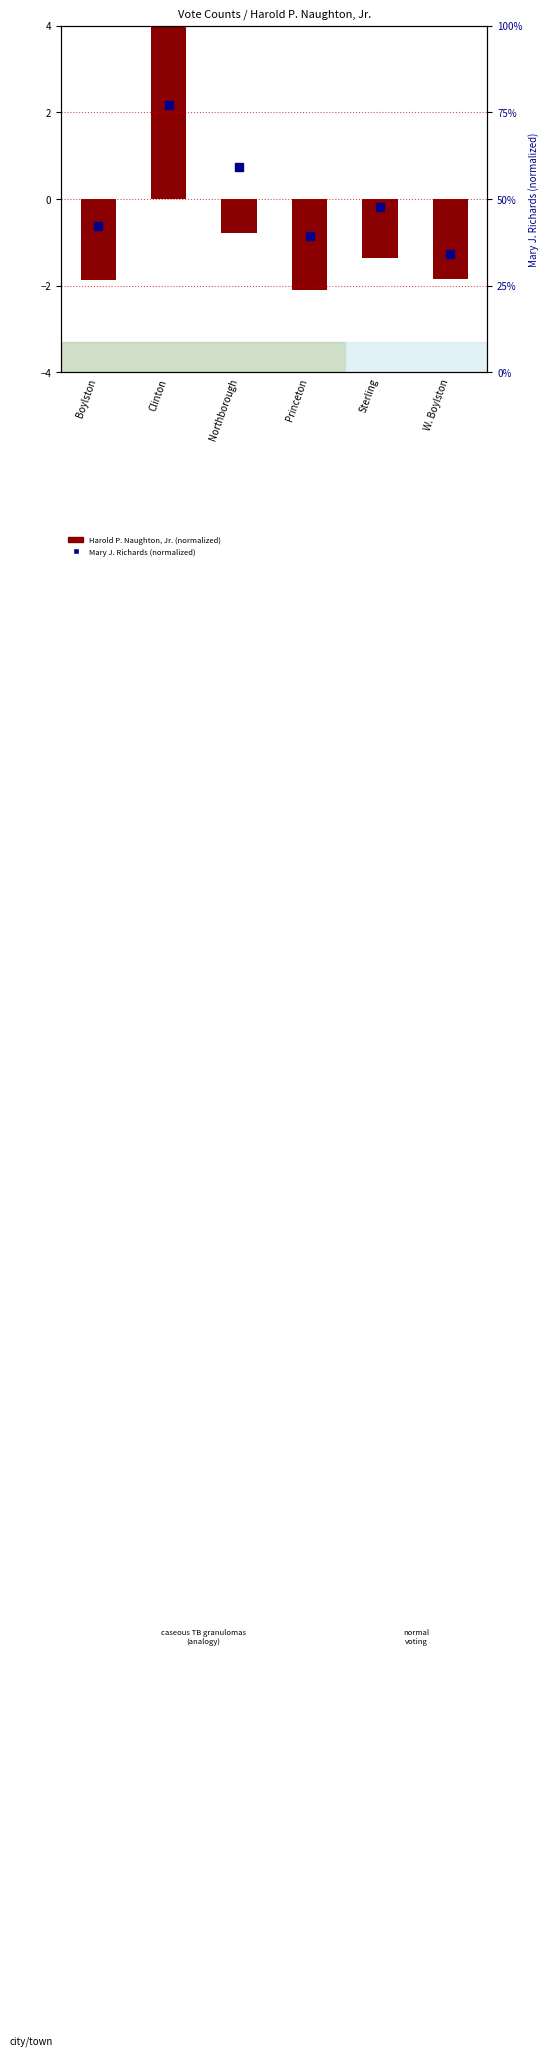

Which series has the largest Y range (max minus min)?

Harold P. Naughton, Jr.